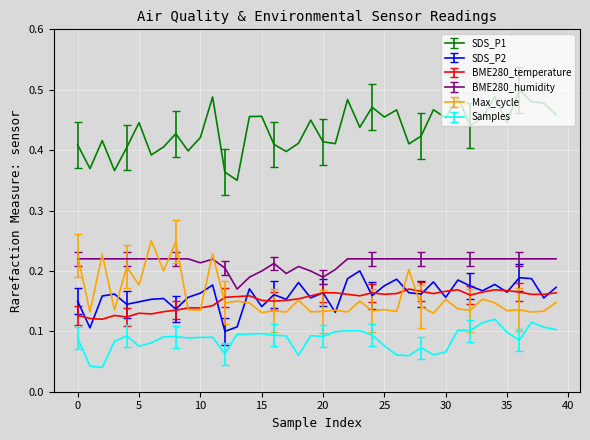

True or false: Samples and BME280_temperature intersect in this chart.

False